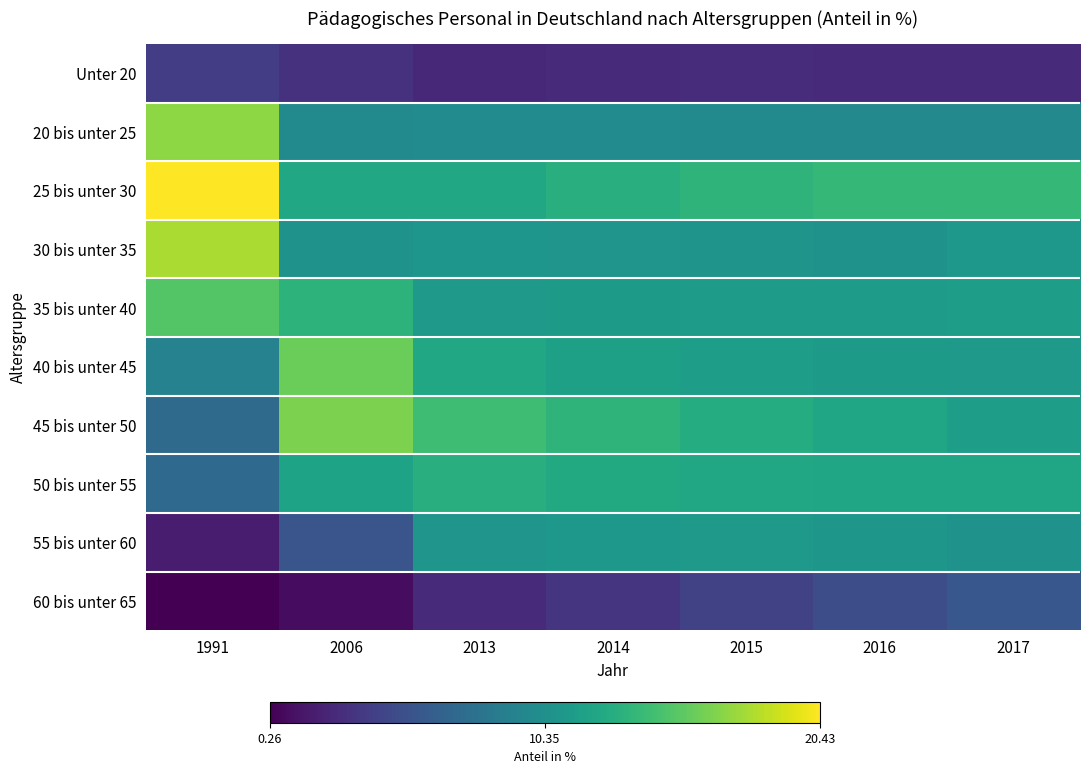

At which category does the chart reach its peak across all series?

1991